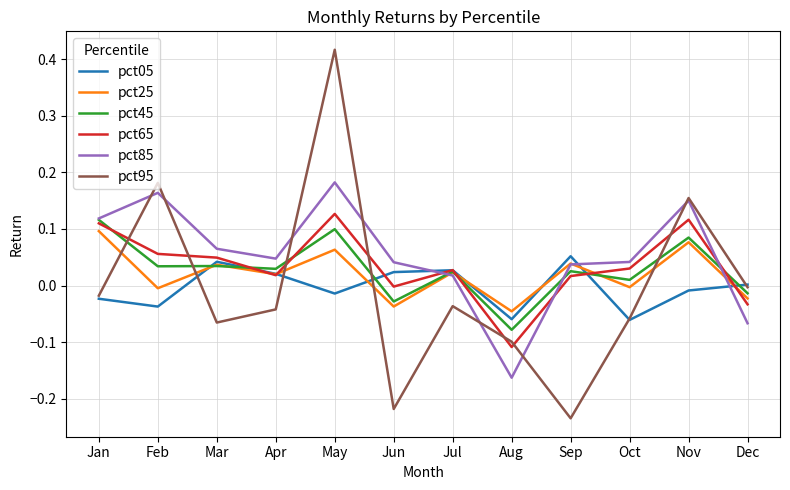

Is it true that pct45 equals 0.1 at Nov?

True